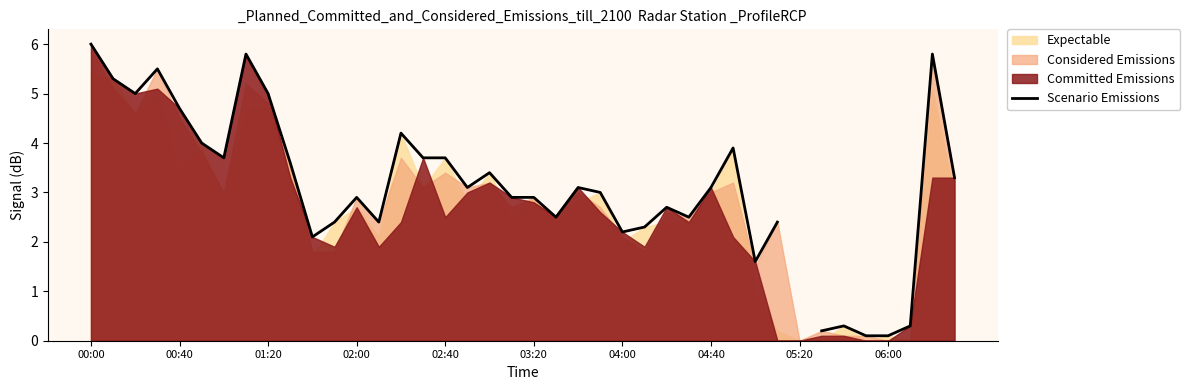

The chart shows a value of 2.4 at 11. True or false?

True